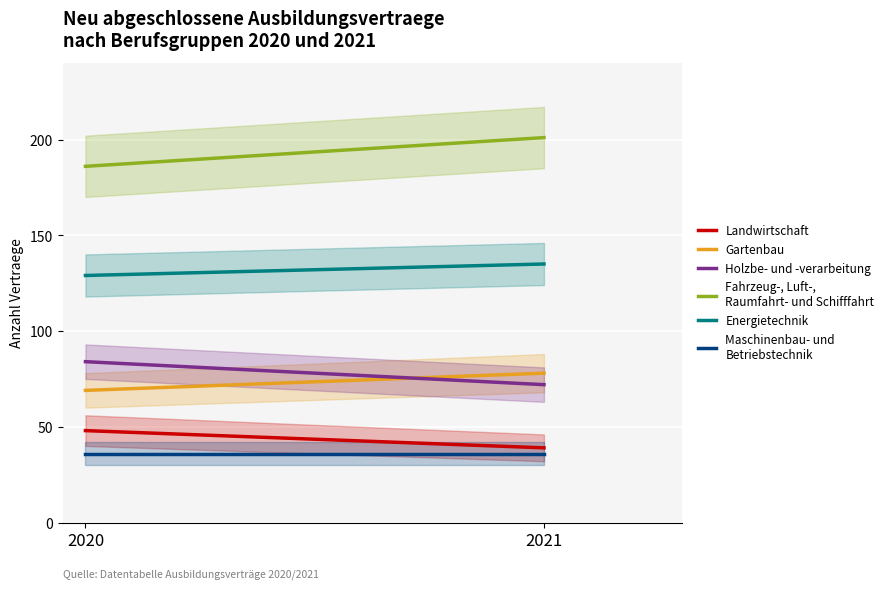

List the labels in order of Maschinenbau- und Betriebstechnik value, smallest first.

2020, 2021